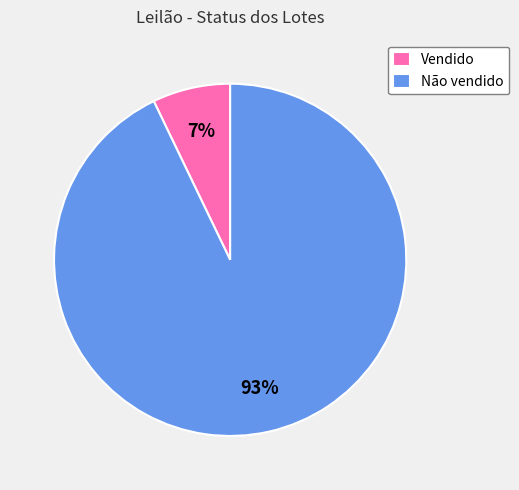

True or false: Vendido accounts for 22% of the total.

False